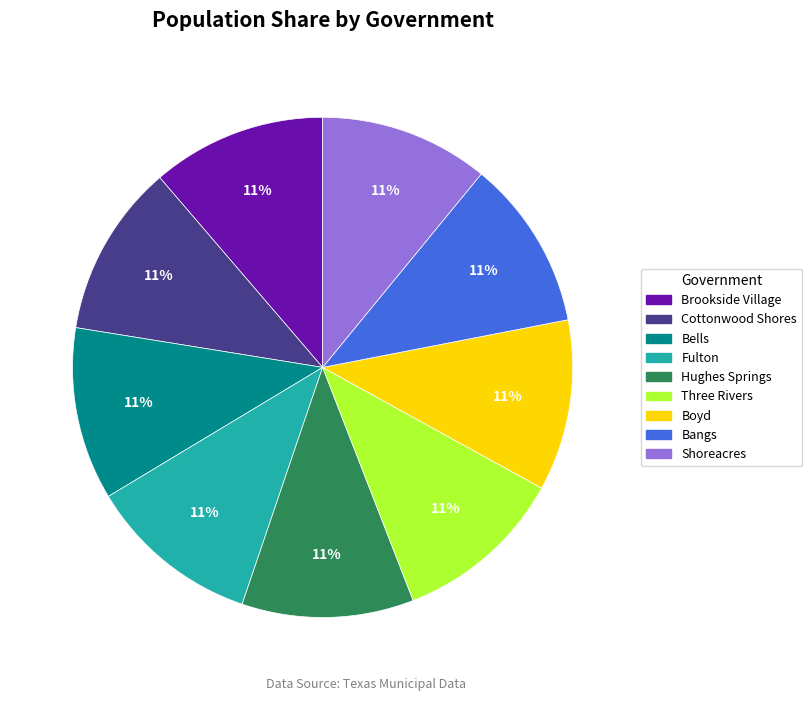

How many slices are in this pie chart?

9